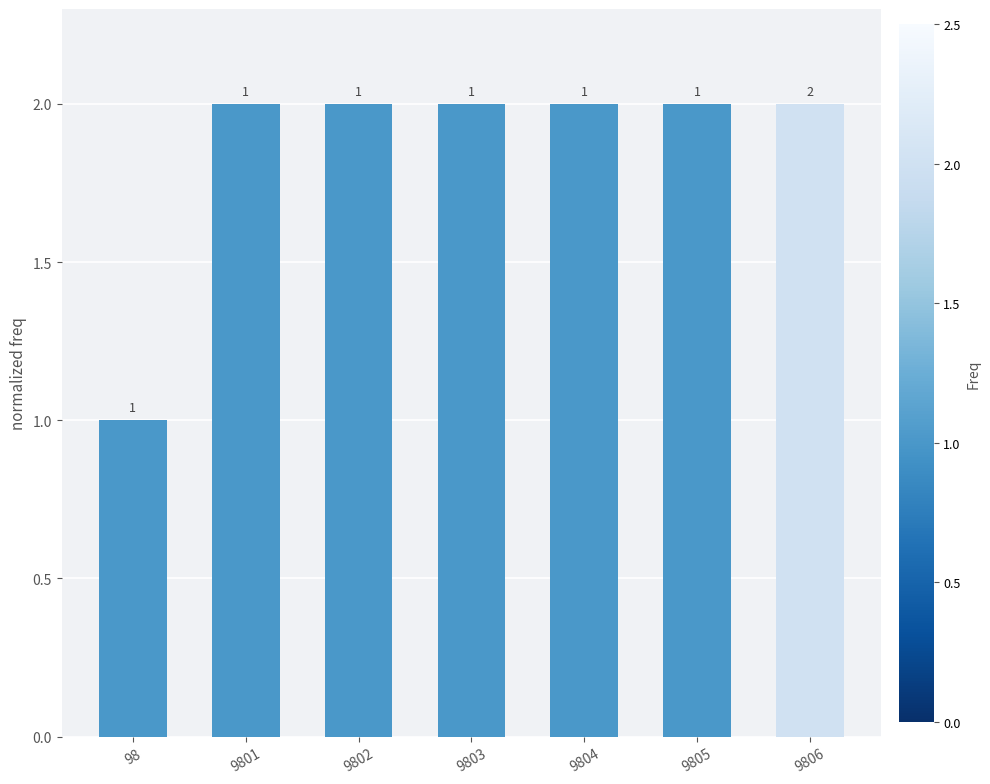

What is the difference between the values at 98 and 9803?

1